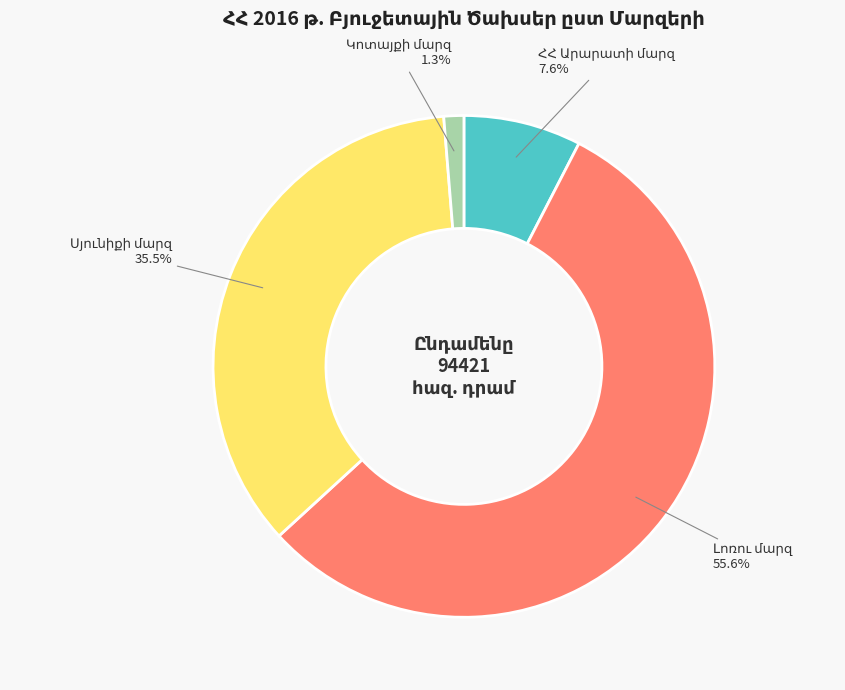

How many segments does this pie chart have?

4